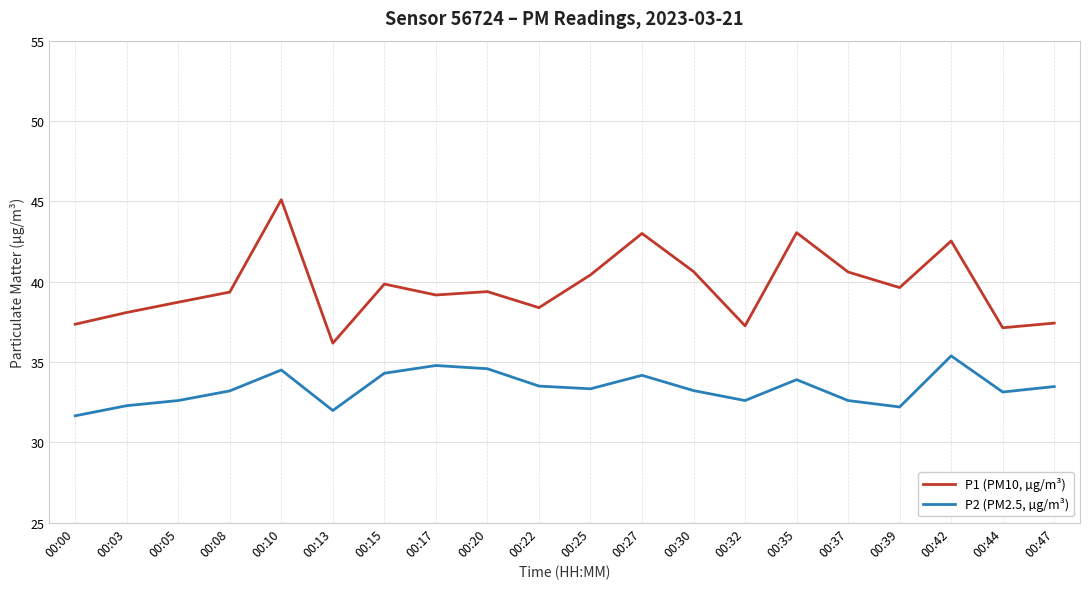

Which series has the largest range (max minus min)?

P1 (PM10, µg/m³)